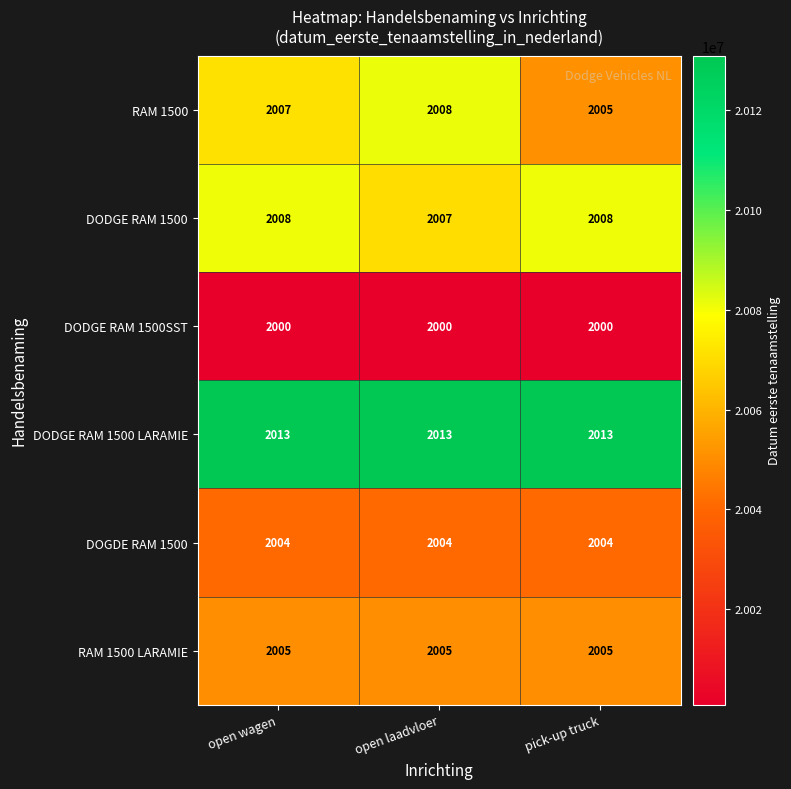

At open wagen, list the series in order from smallest to largest.

DODGE RAM 1500SST, DOGDE RAM 1500, RAM 1500 LARAMIE, RAM 1500, DODGE RAM 1500, DODGE RAM 1500 LARAMIE